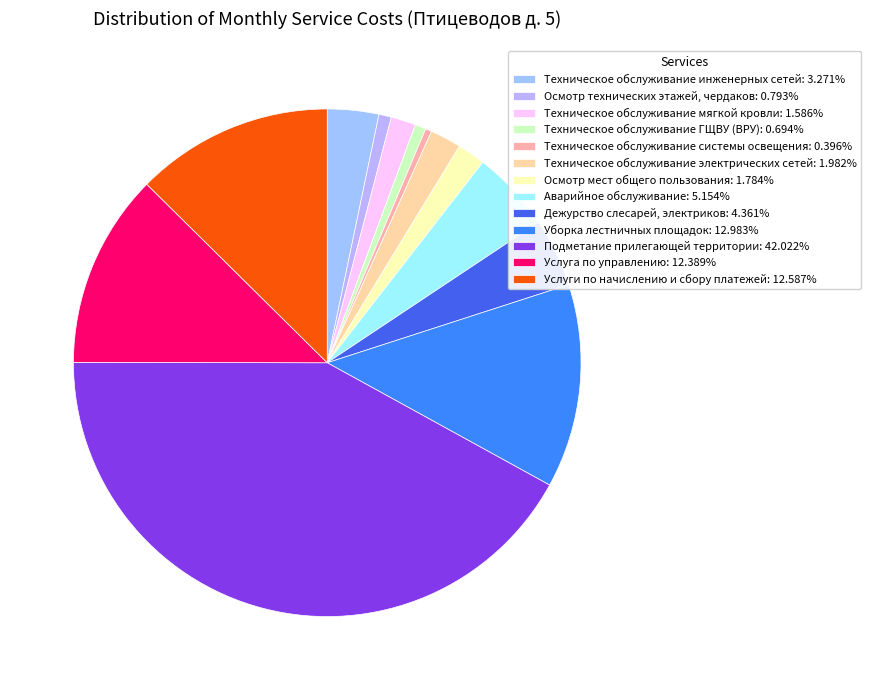

To the nearest percent, what is the average slice percentage?

8%